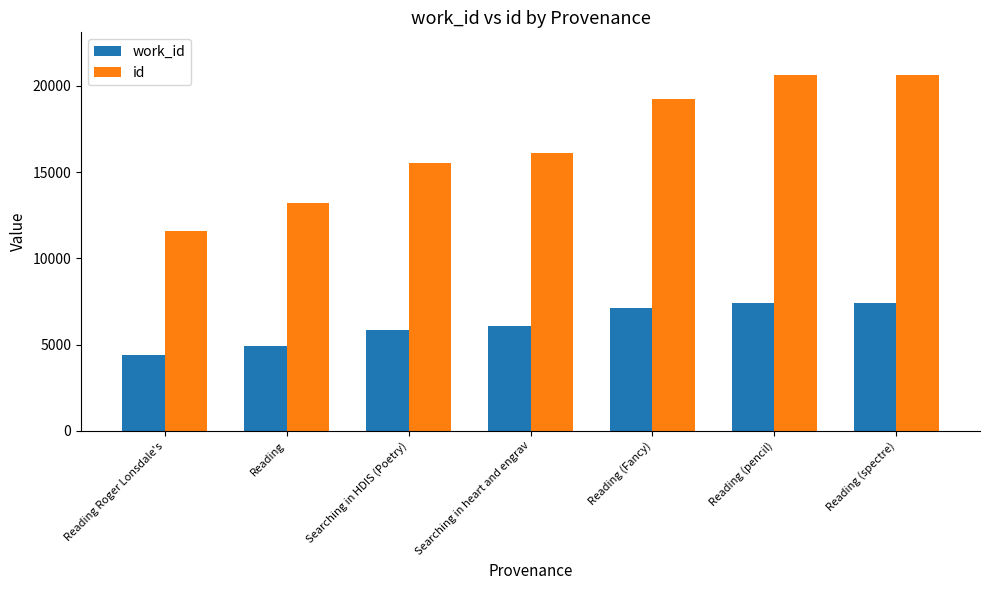

Read the id value at Reading (Fancy), to the nearest 50.

19250